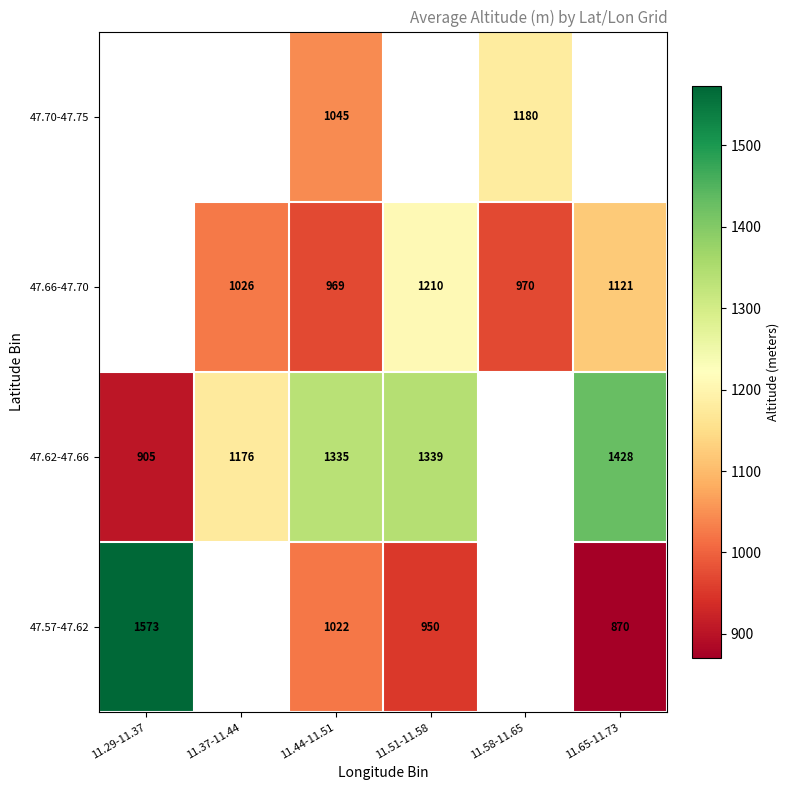

At how many categories does at least one series exceed 1221?

4